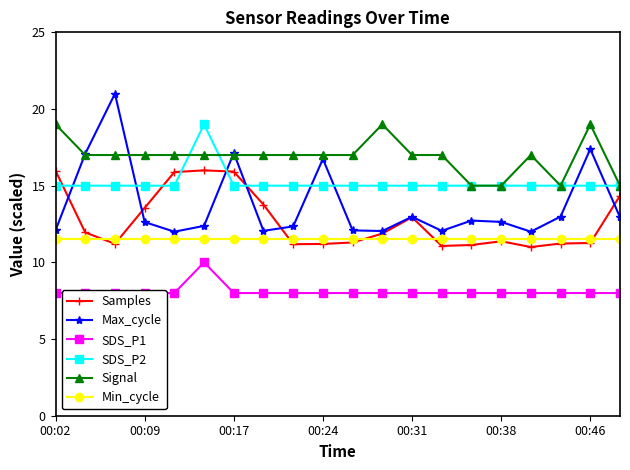

At which label is SDS_P2 closest to 17?

00:02